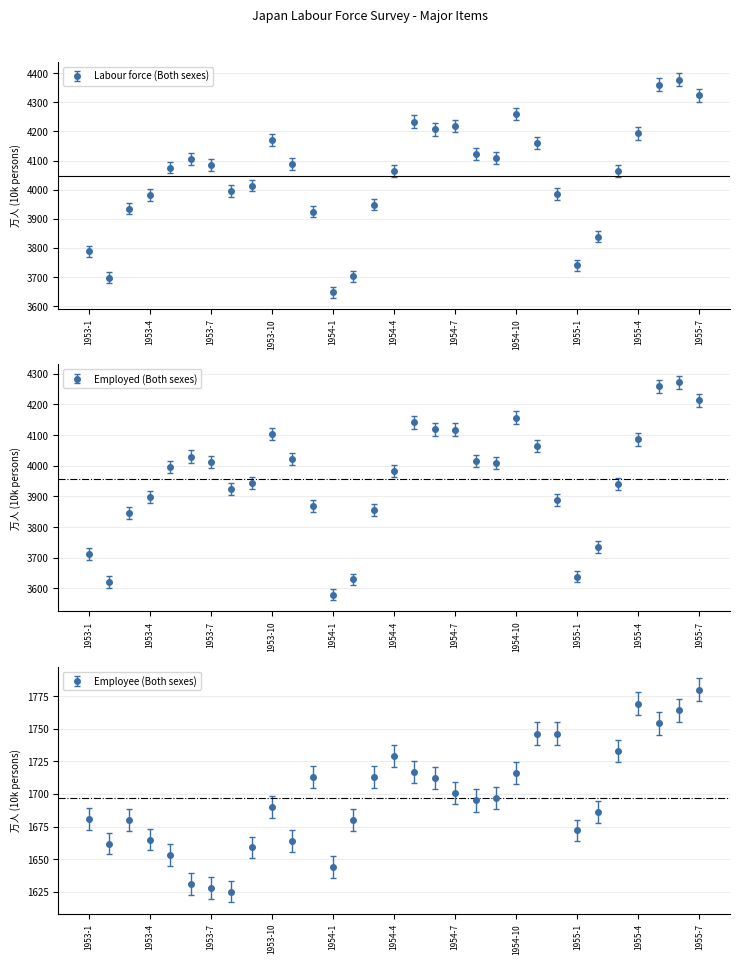

At which category is the sum across all series the highest?

1955-6